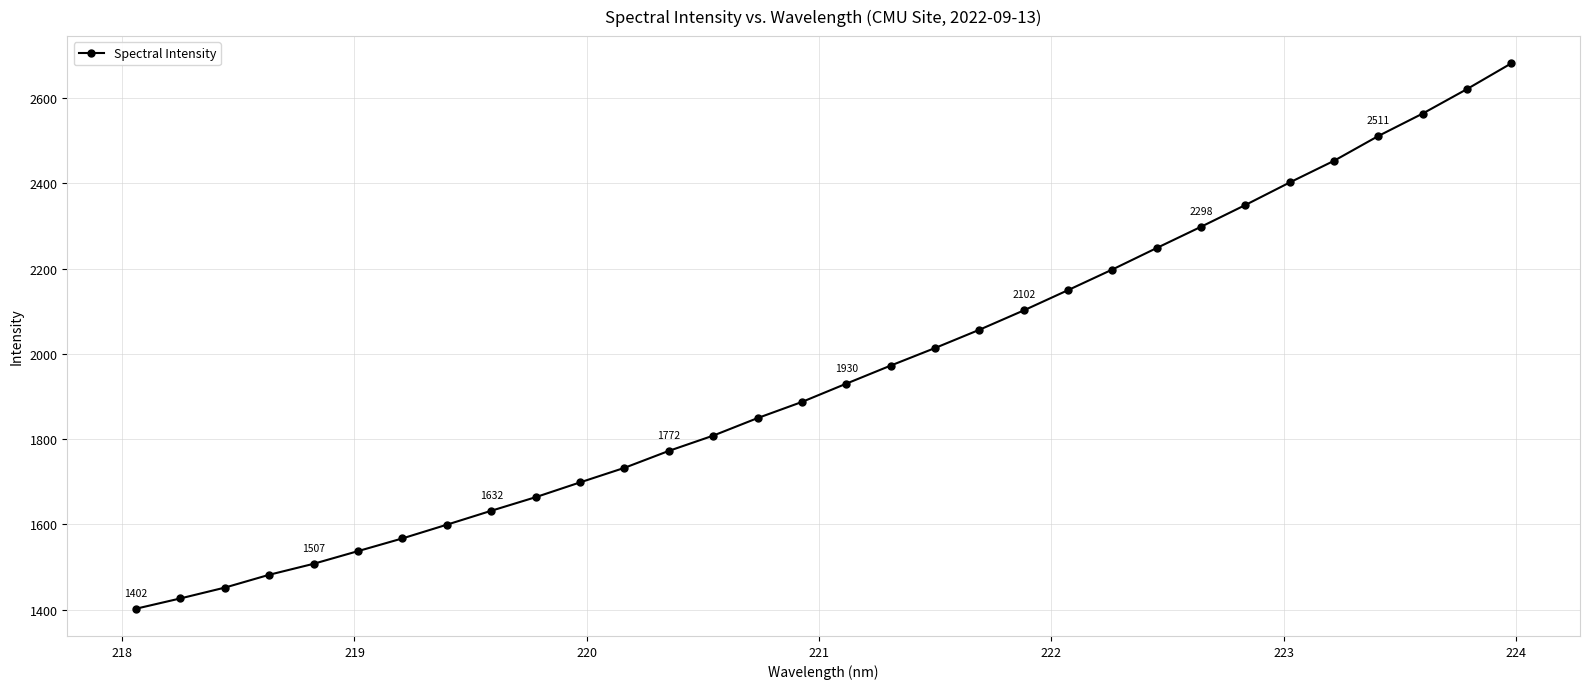

What is the maximum value shown in the chart?

2681.8